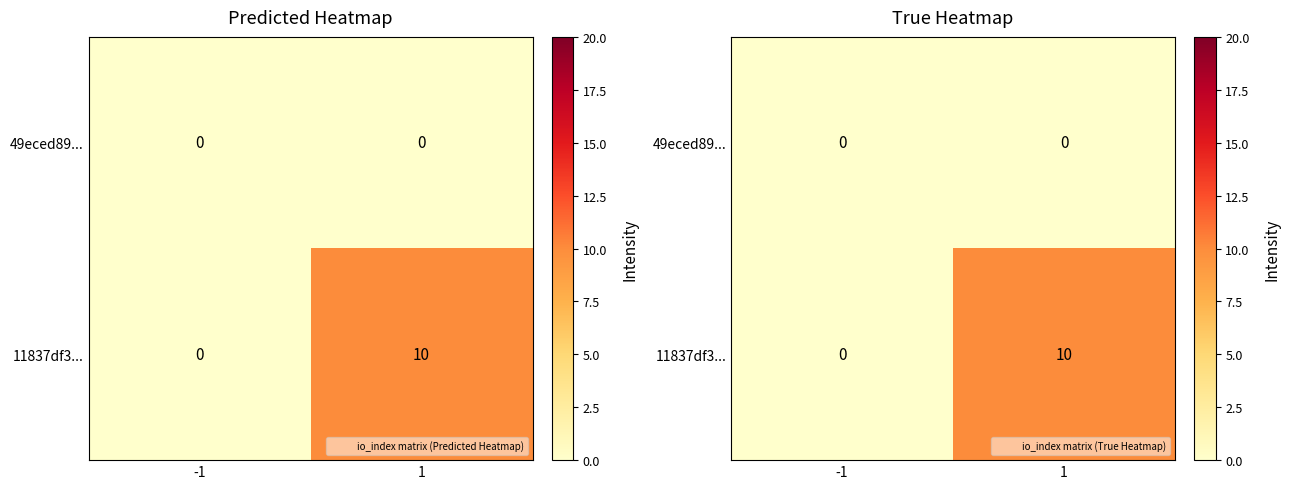

Which category has the lowest value across all series?

-1